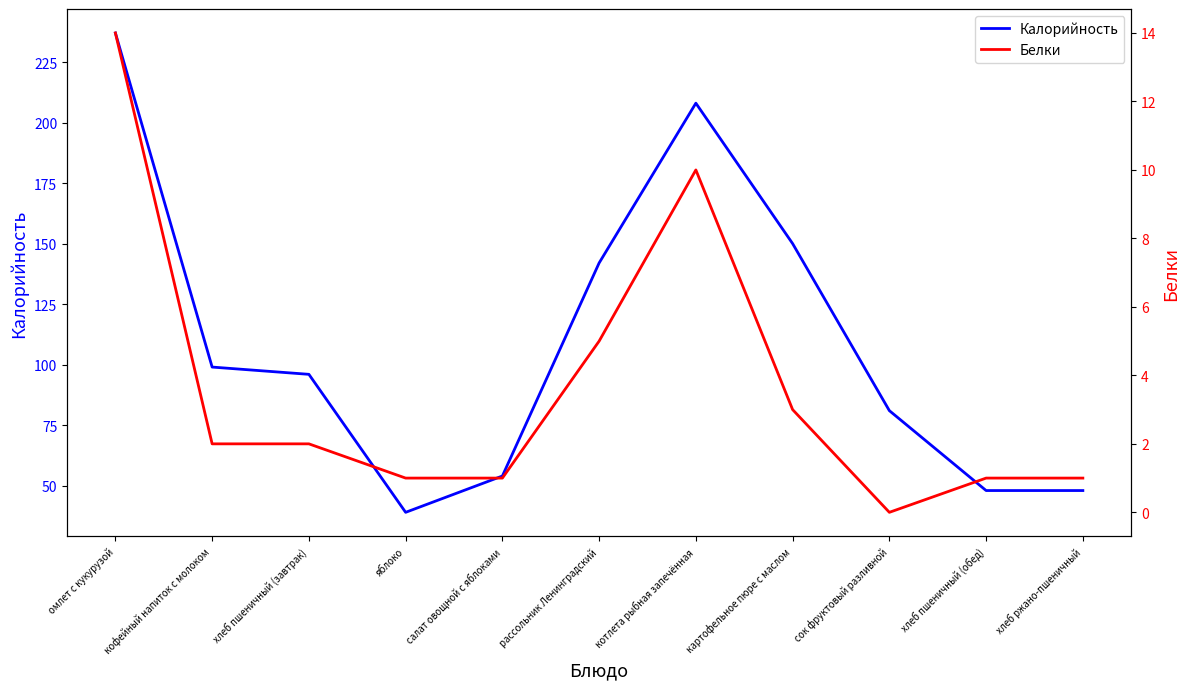

True or false: Калорийность and Белки cross at least once.

False